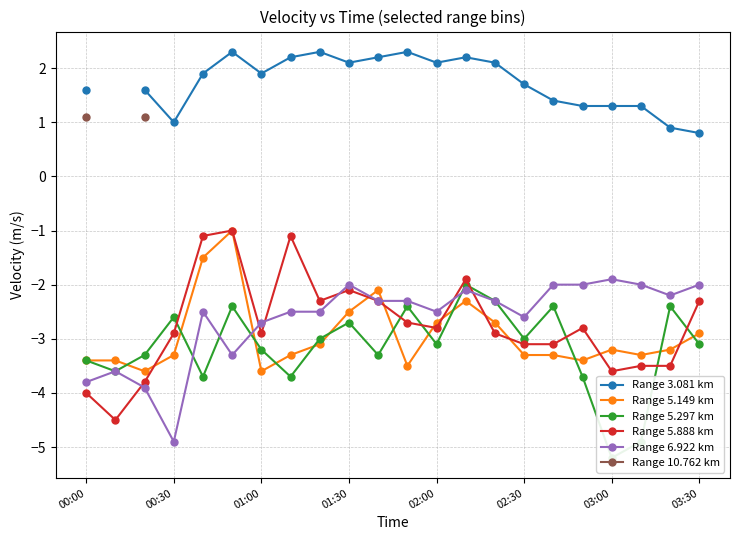

Rank the series at 20 from lowest to highest value.

Range 5.888 km, Range 5.149 km, Range 5.297 km, Range 6.922 km, Range 3.081 km, Range 10.762 km